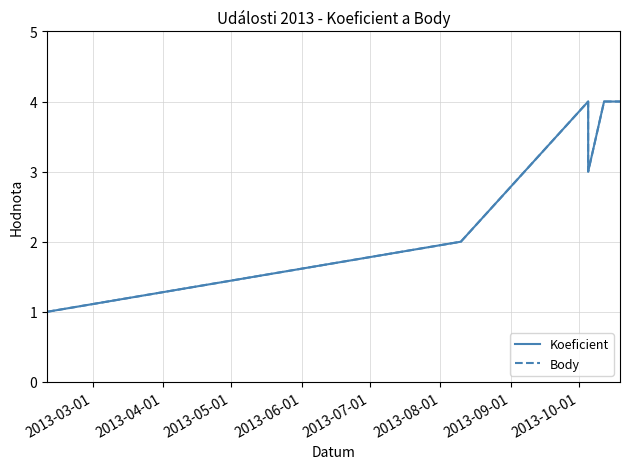

True or false: Body and Koeficient intersect in this chart.

False